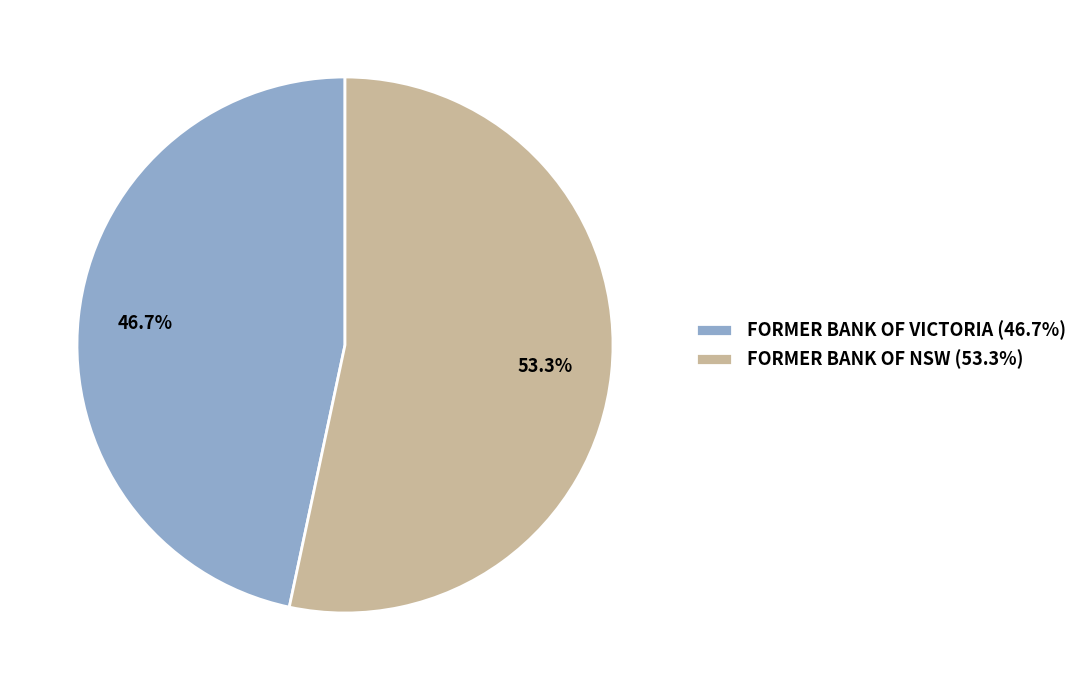

To the nearest percent, what is the average slice percentage?

50%